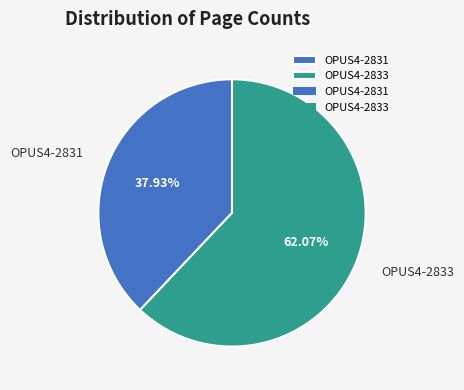

To the nearest percent, what portion does OPUS4-2833 represent?

62%